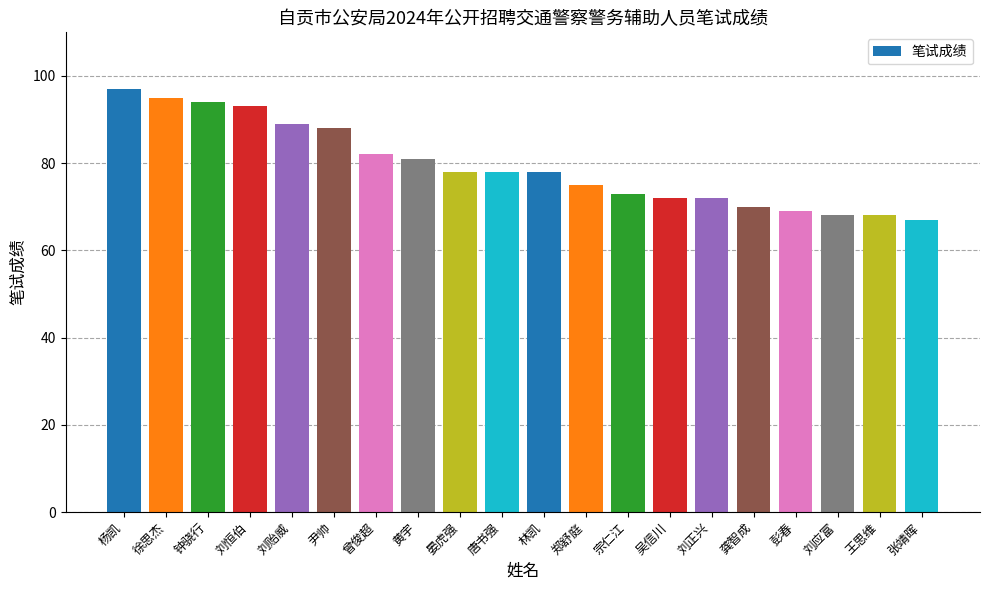

What is the minimum value shown in the chart?

67